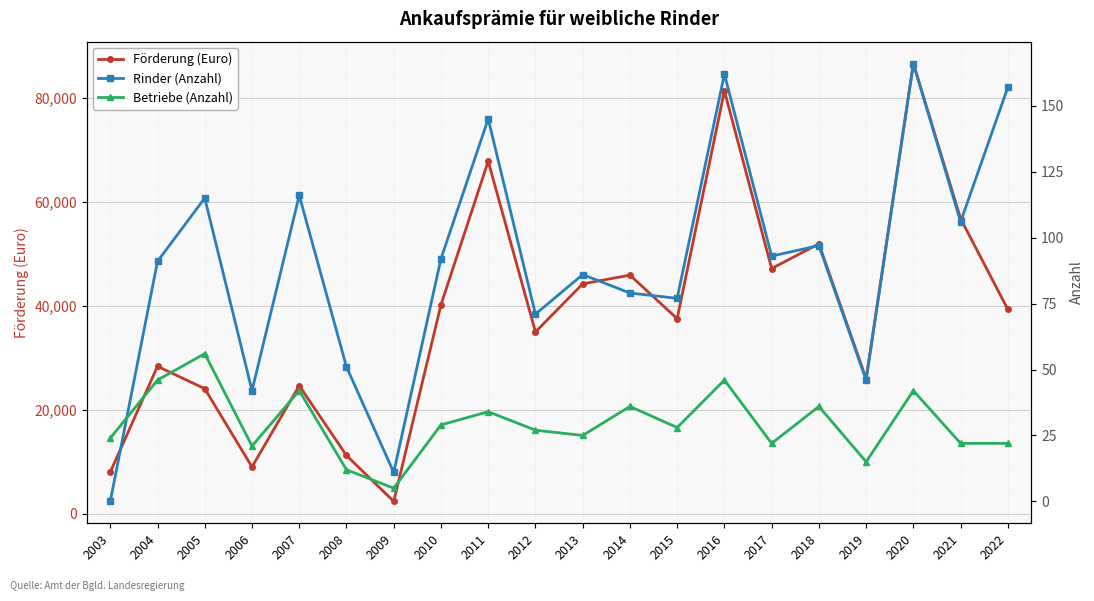

What is the value of the Förderung (Euro) point at the 20th from the left?

39289.3